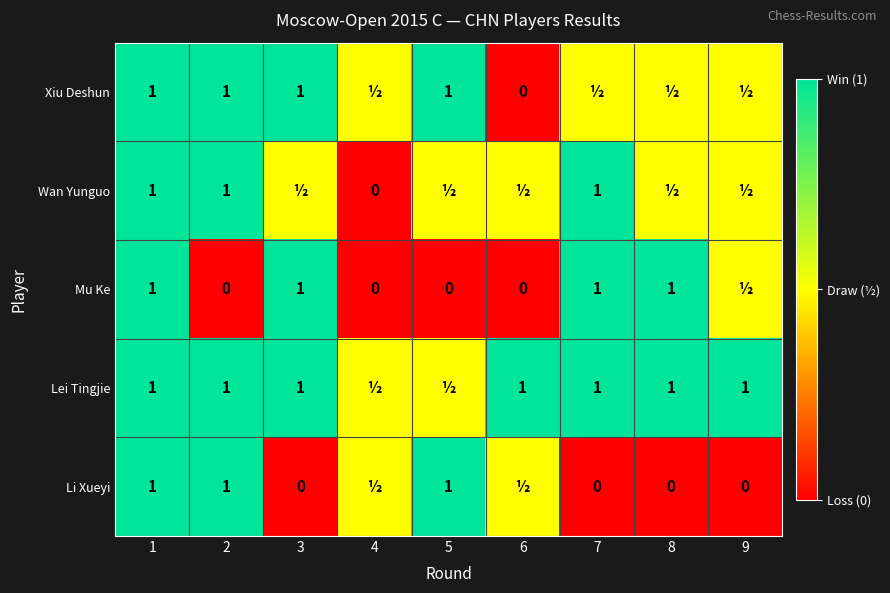

At how many categories does at least one series exceed 0?

9